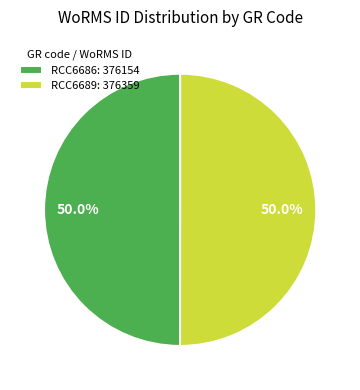

Combined, what portion of the pie is RCC6689: 376359 and RCC6686: 376154?

100.0%